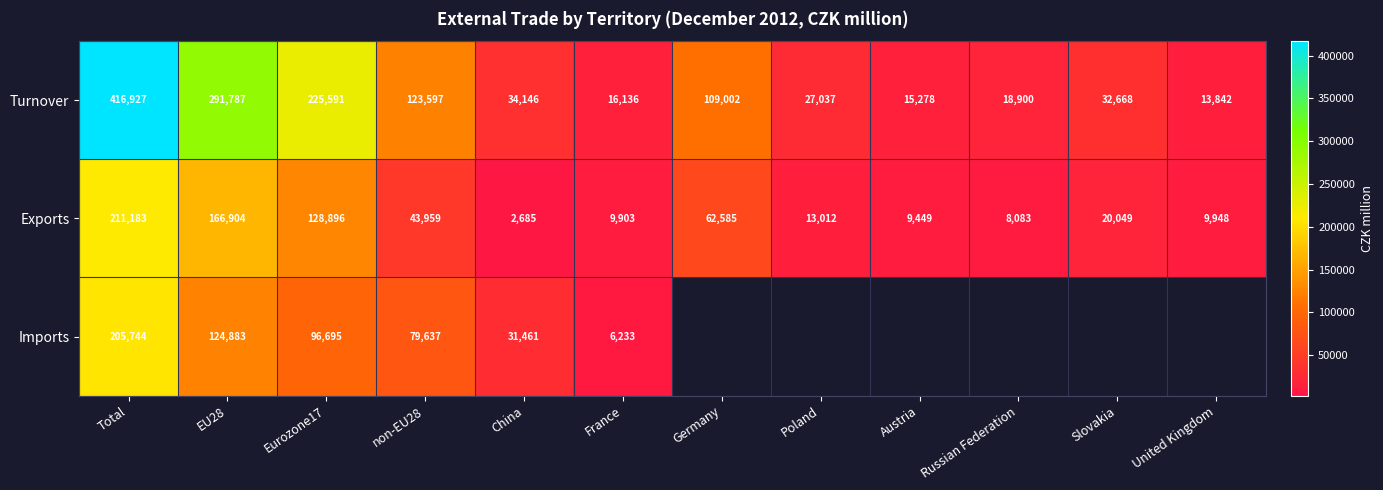

True or false: Imports has a value of 1807.2 at France.

False